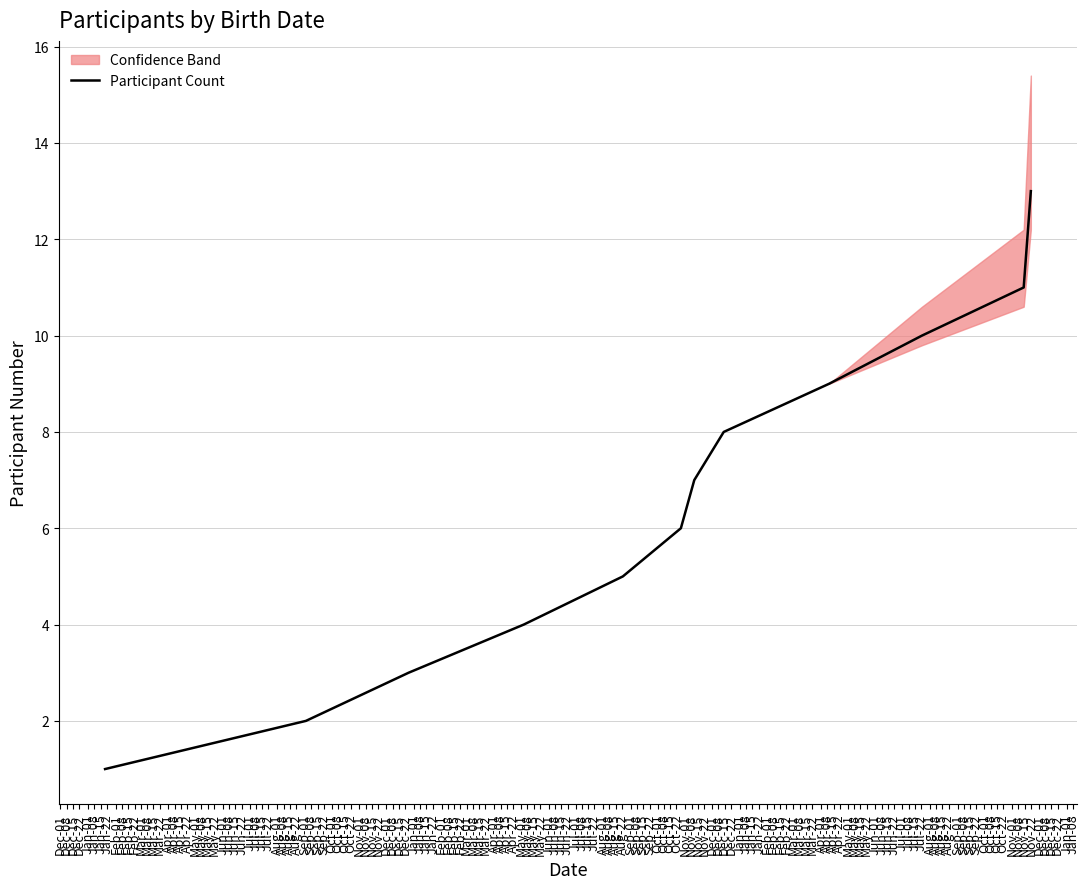

What is the greatest value displayed?

13